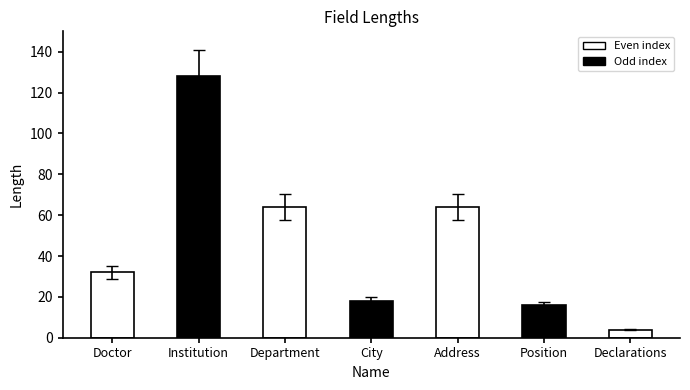

Does the chart contain stacked bars?

No